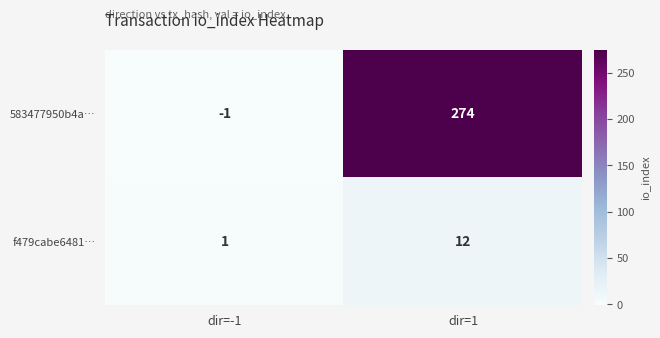

What is the total value across all series at dir=1?

286